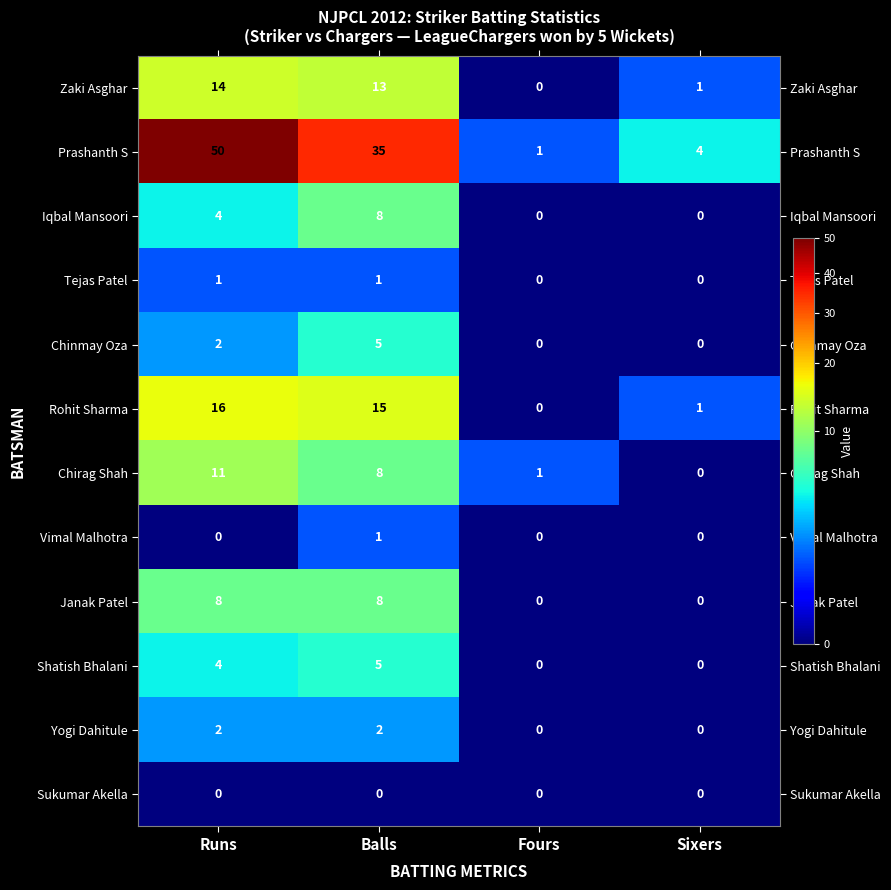

Which series has the largest total across all categories?

Prashanth S